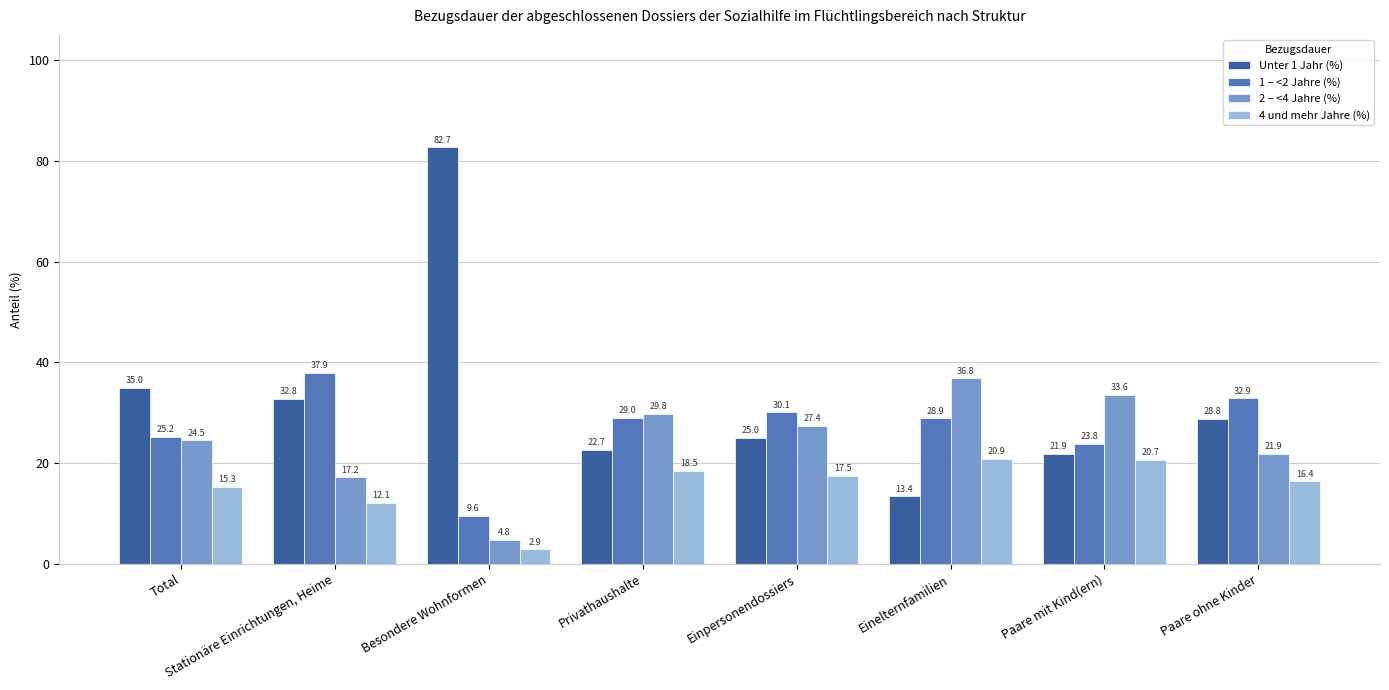

What is the label of the 5th bar from the left?

Einpersonendossiers